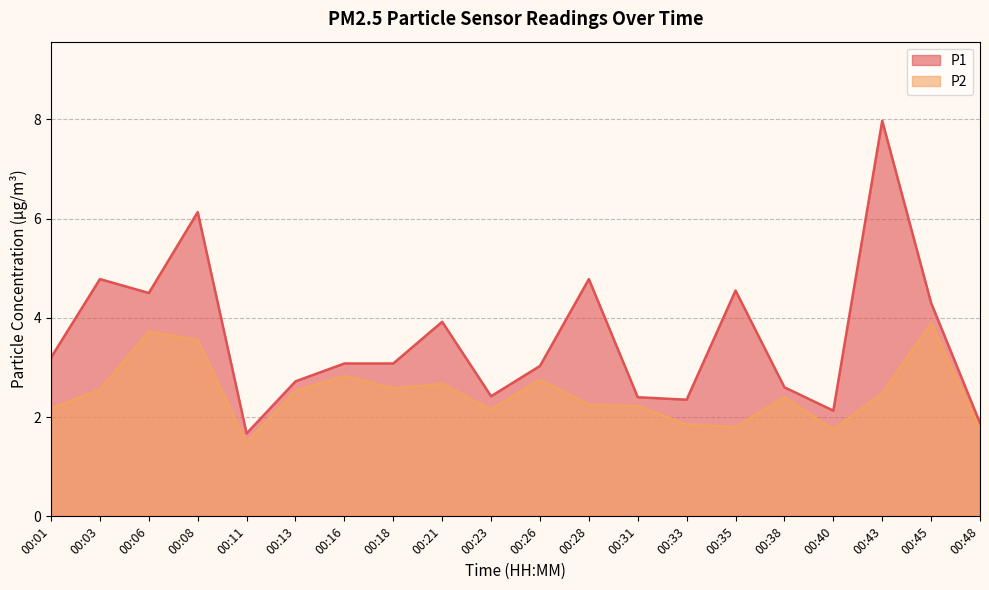

Reading right to left, what are all the values shown in this chart?

P1: 00:48=1.9	00:45=4.3	00:43=8.0	00:40=2.1	00:38=2.6	00:35=4.5	00:33=2.4	00:31=2.4	00:28=4.8	00:26=3.0	00:23=2.4	00:21=3.9	00:18=3.1	00:16=3.1	00:13=2.7	00:11=1.7	00:08=6.1	00:06=4.5	00:03=4.8	00:01=3.2
P2: 00:48=1.8	00:45=3.9	00:43=2.5	00:40=1.8	00:38=2.4	00:35=1.8	00:33=1.9	00:31=2.2	00:28=2.2	00:26=2.8	00:23=2.1	00:21=2.7	00:18=2.6	00:16=2.8	00:13=2.5	00:11=1.5	00:08=3.5	00:06=3.7	00:03=2.5	00:01=2.2